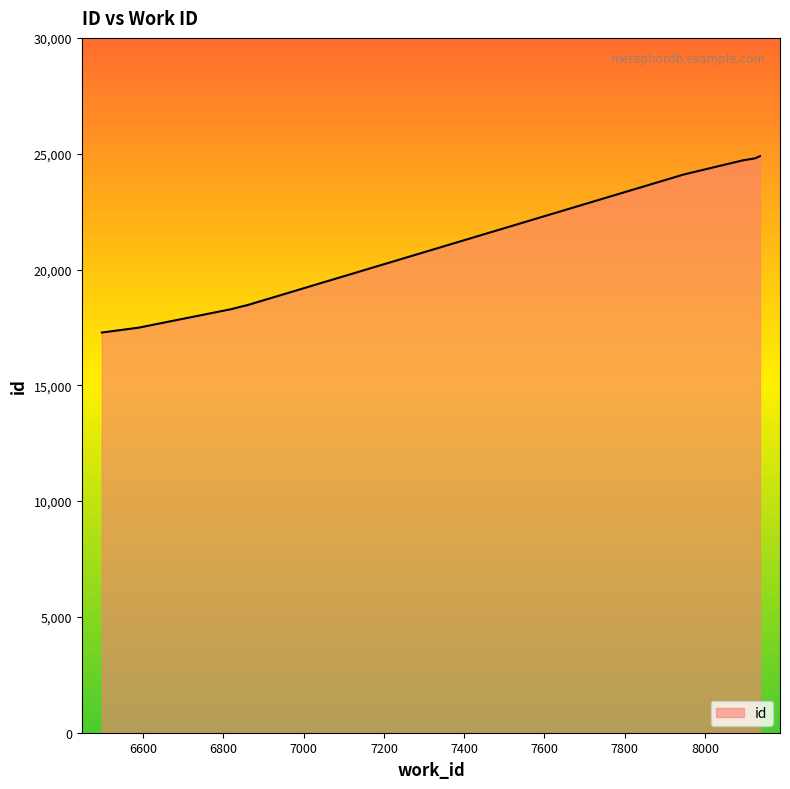

Is it true that the value at 6860 is 4218?

False